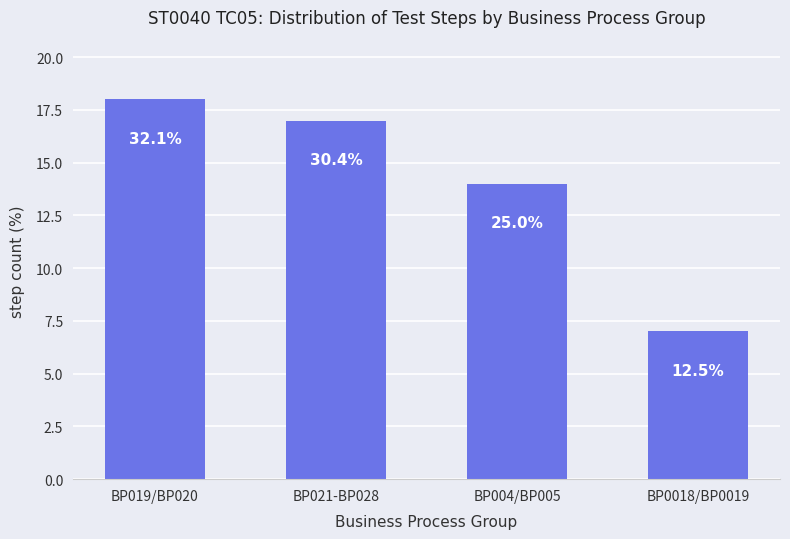

Reading left to right, extract all data points from this chart.

BP019/BP020=18	BP021-BP028=17	BP004/BP005=14	BP0018/BP0019=7